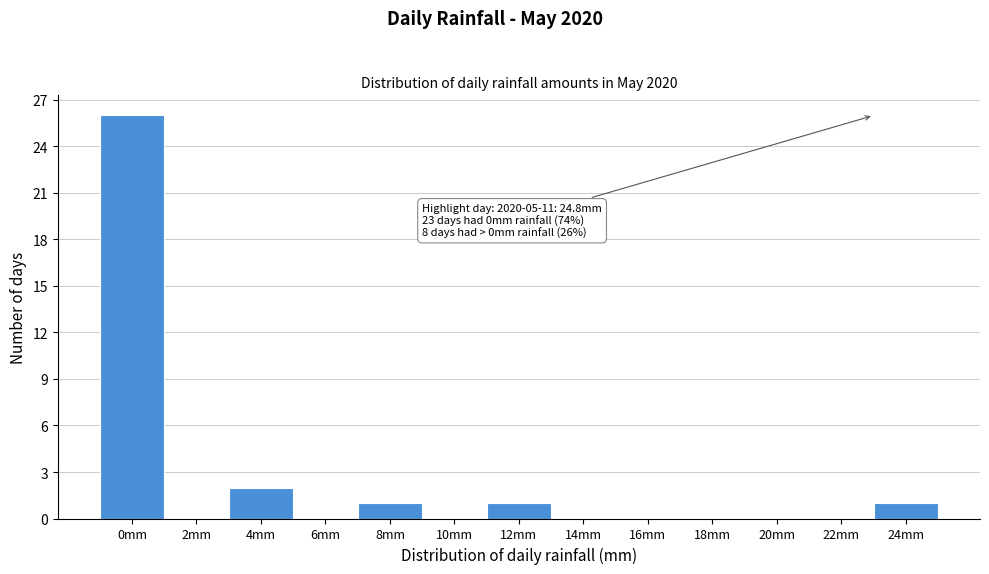

Reading left to right, list all the values displayed in this chart.

0mm=26	2mm=0	4mm=2	6mm=0	8mm=1	10mm=0	12mm=1	14mm=0	16mm=0	18mm=0	20mm=0	22mm=0	24mm=1